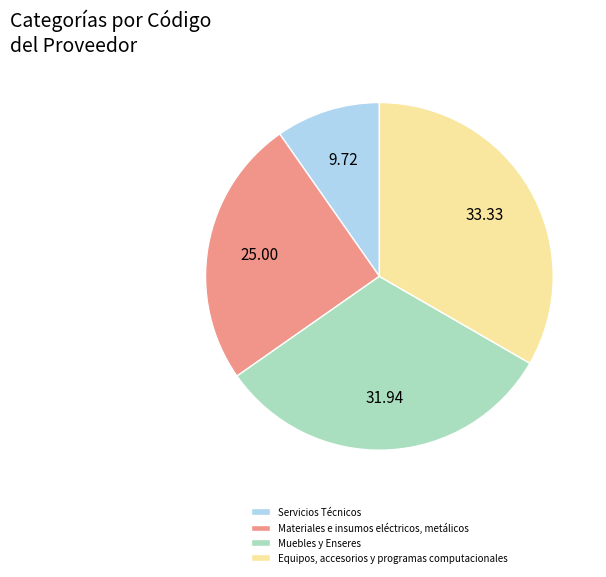

Which has a higher value, Materiales e insumos eléctricos, metálicos or Equipos, accesorios y programas computacionales?

Equipos, accesorios y programas computacionales